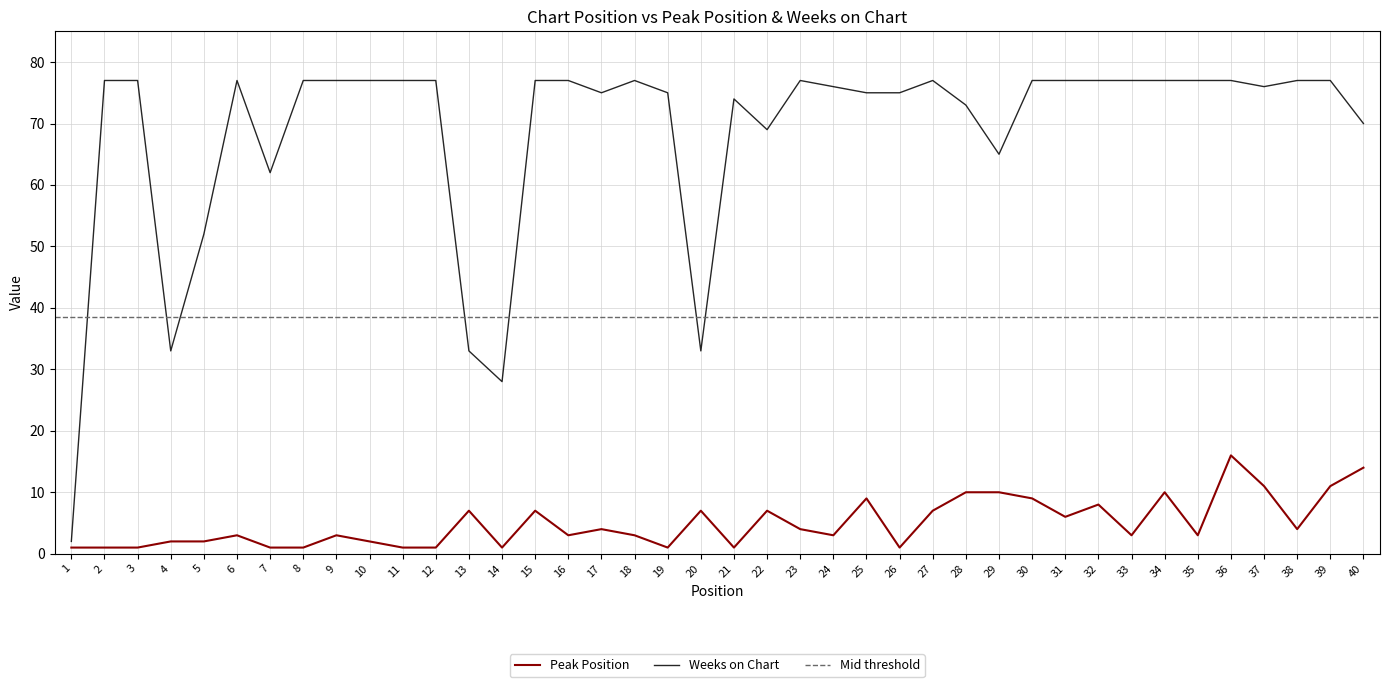

What is the sum of the Weeks on Chart values at 14 and 30?

105